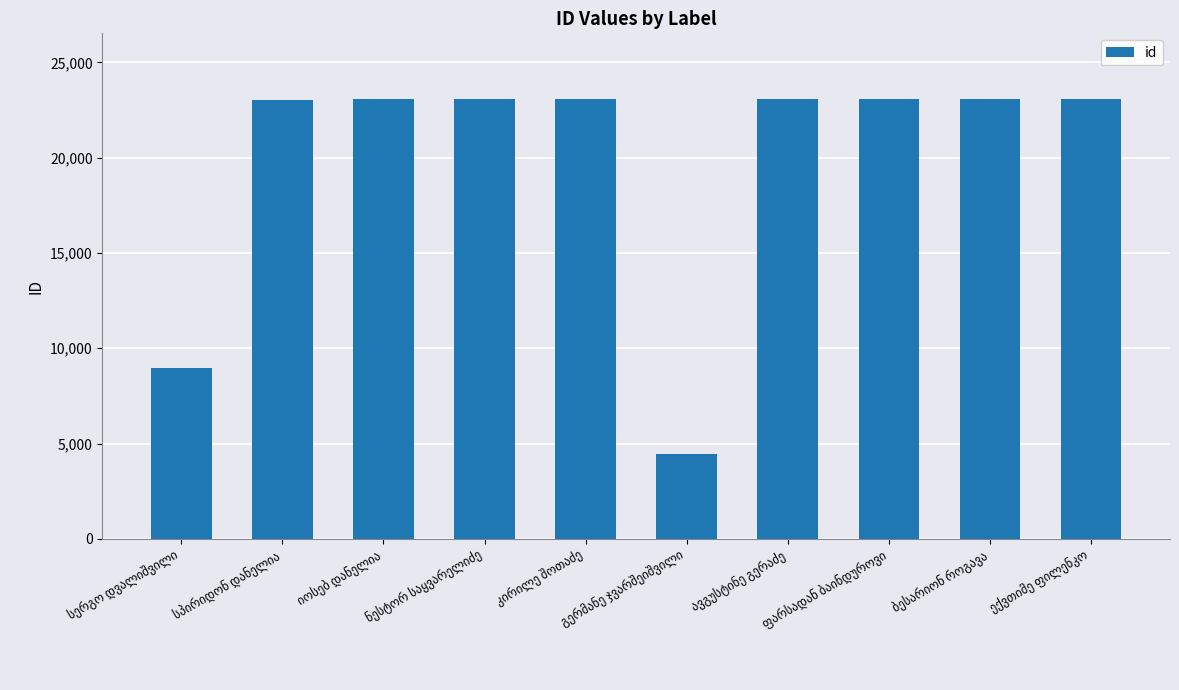

What is the maximum value shown in the chart?

23064